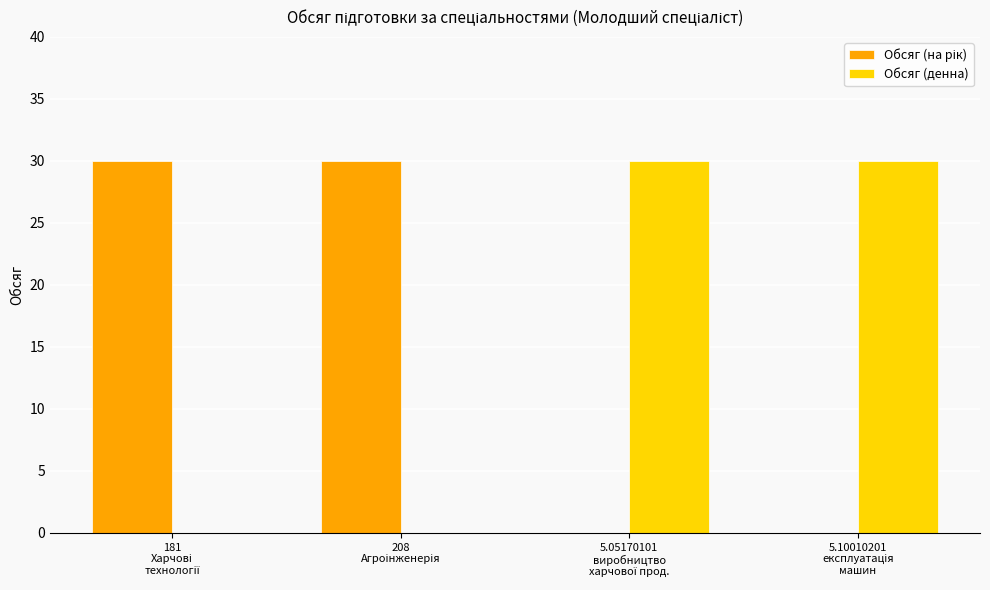

What is the sum of all Обсяг (денна) values?

60